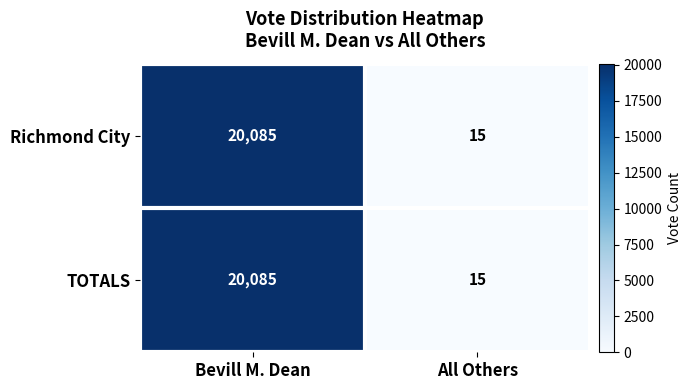

What is the difference between the maximum and minimum values in the TOTALS series?

20070